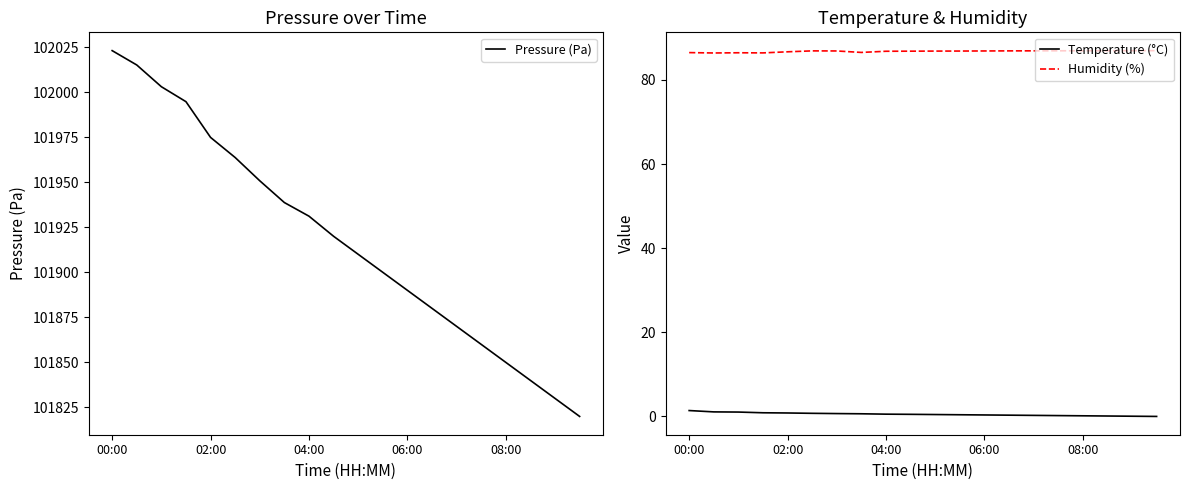

Reading left to right, list all the values displayed in this chart.

Pressure (Pa): 102023.1	102015.1	102003.0	101994.7	101974.9	101963.7	101950.8	101938.7	101931.2	101920.0	101910.0	101900.0	101890.0	101880.0	101870.0	101860.0	101850.0	101840.0	101830.0	101820.0
Temperature (°C): 1.4	1.1	1.0	0.9	0.8	0.7	0.7	0.6	0.5	0.5	0.5	0.4	0.3	0.3	0.2	0.2	0.1	0.1	0.1	0.0
Humidity (%): 86.5	86.4	86.5	86.4	86.7	86.9	86.9	86.5	86.8	86.8	86.9	86.9	86.9	86.9	86.9	86.9	87.0	87.0	87.0	87.0